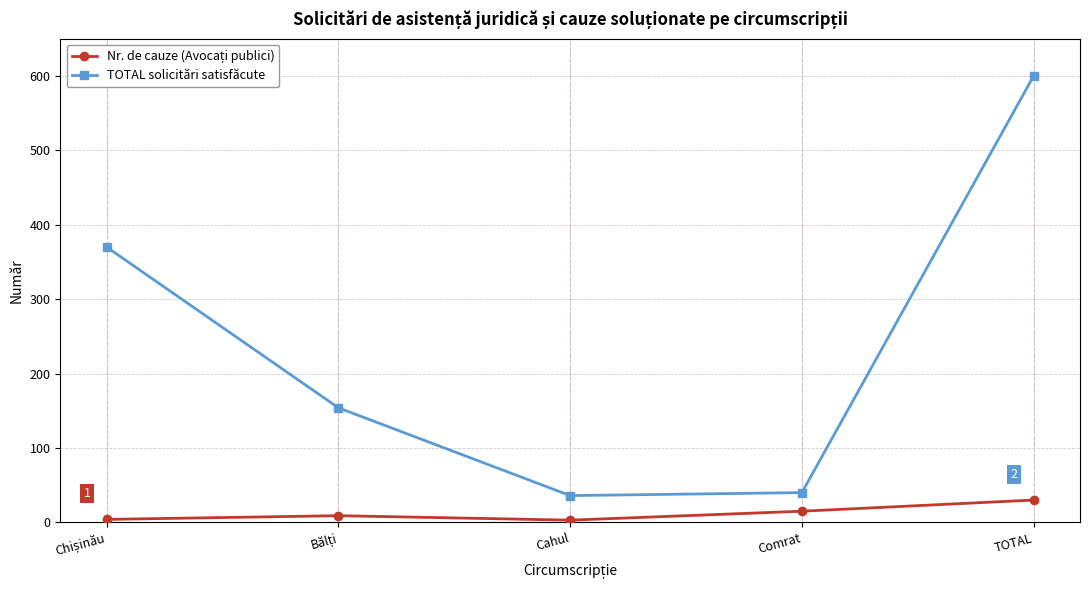

Which series has the widest spread of values?

TOTAL solicitări satisfăcute